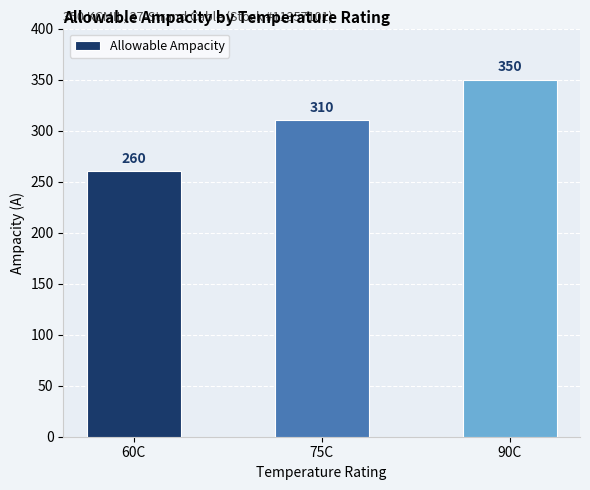

Between 75C and 90C, which is larger?

90C